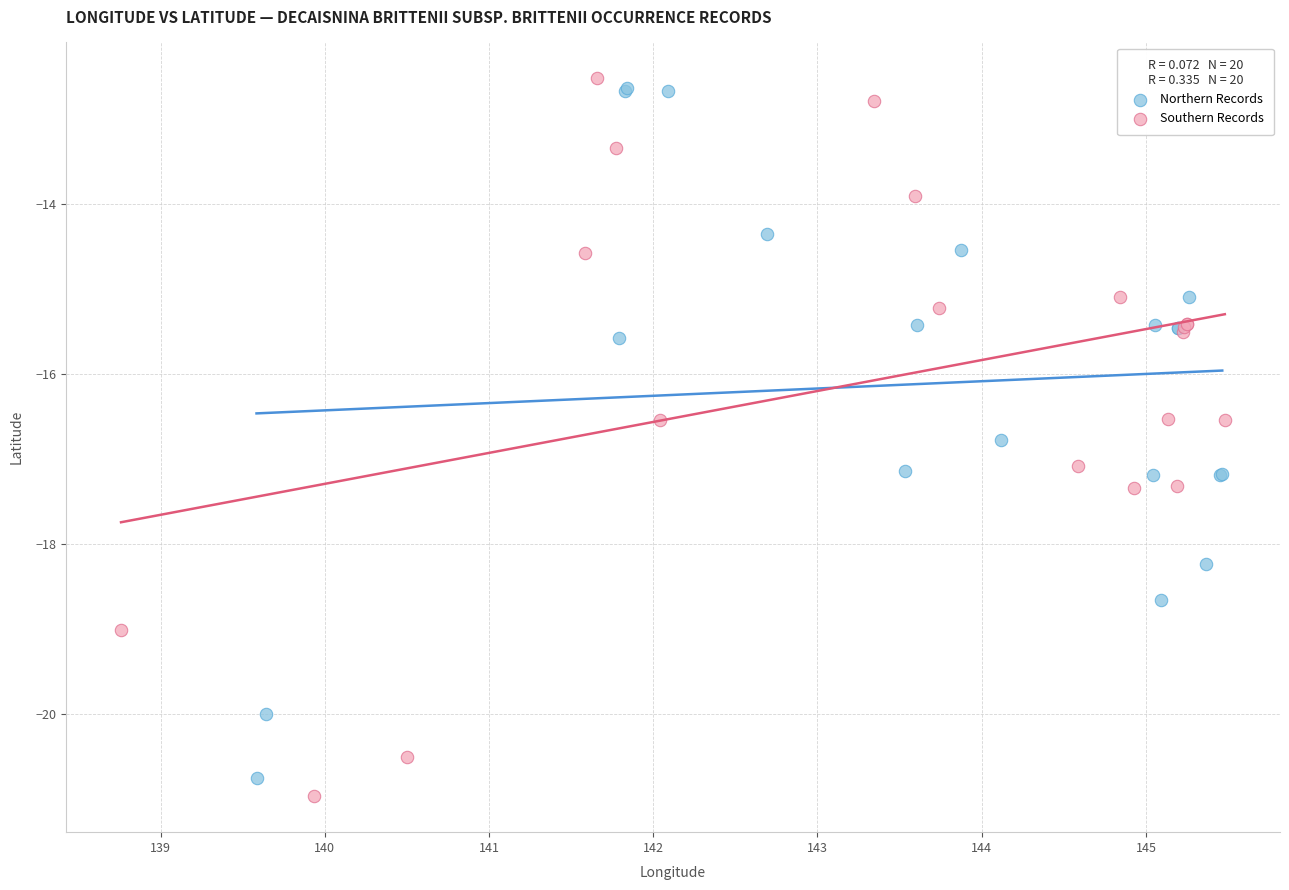

Which series has the largest Y range (max minus min)?

Southern Records